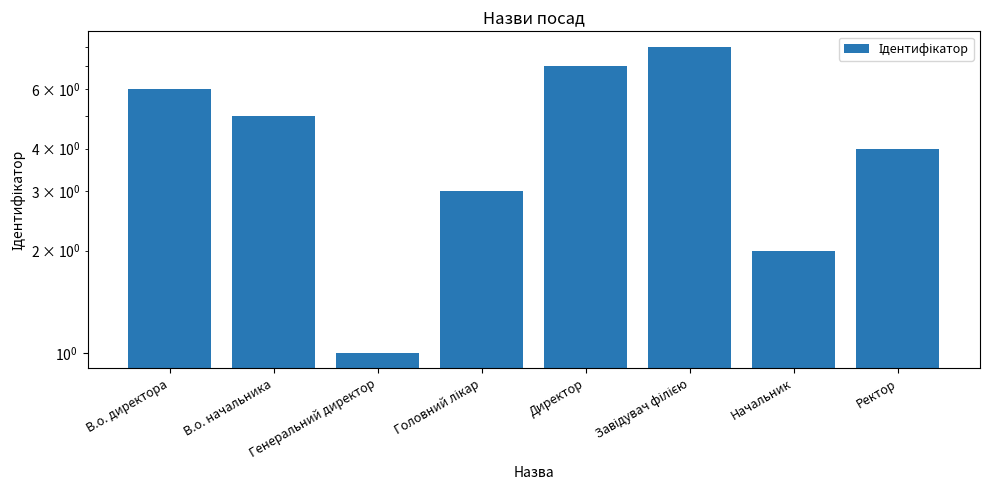

What is the greatest value displayed?

8